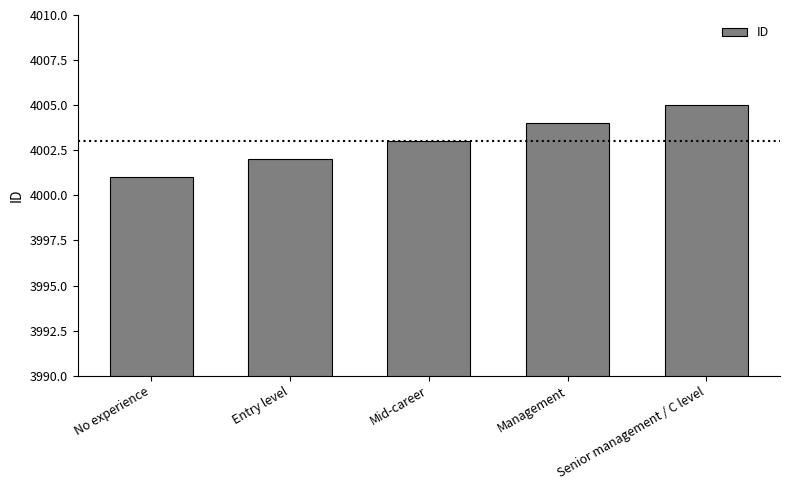

What is the minimum value shown in the chart?

4001